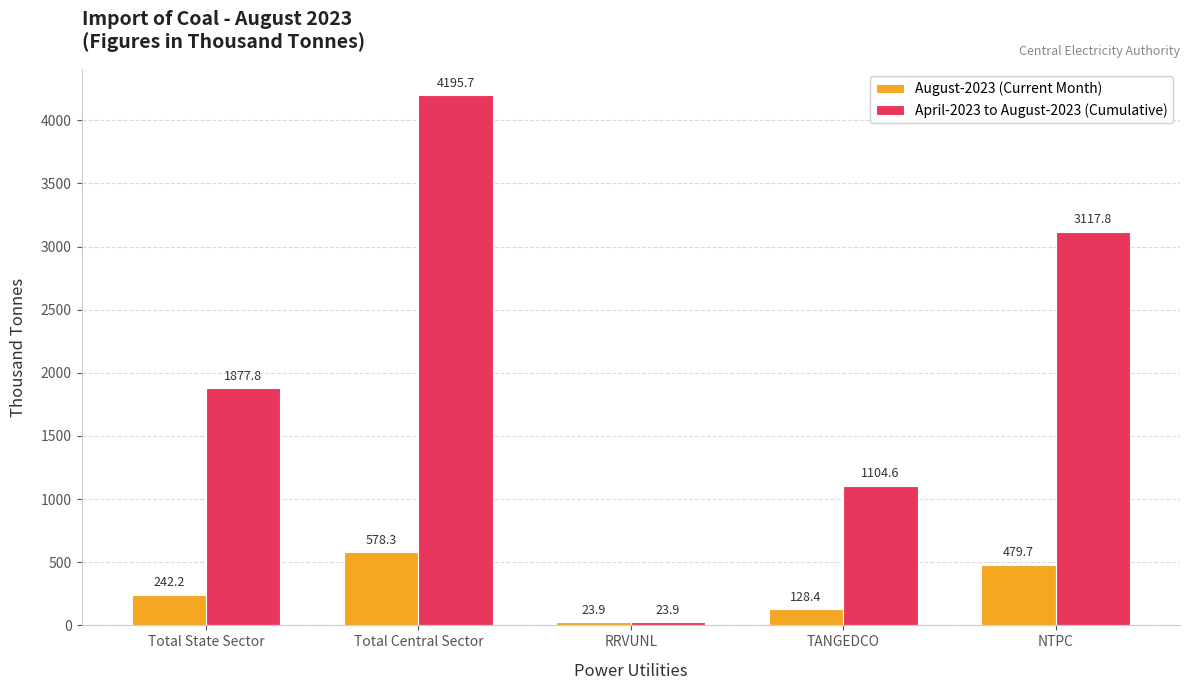

Rank the series by their average value, from highest to lowest.

April-2023 to August-2023 (Cumulative), August-2023 (Current Month)